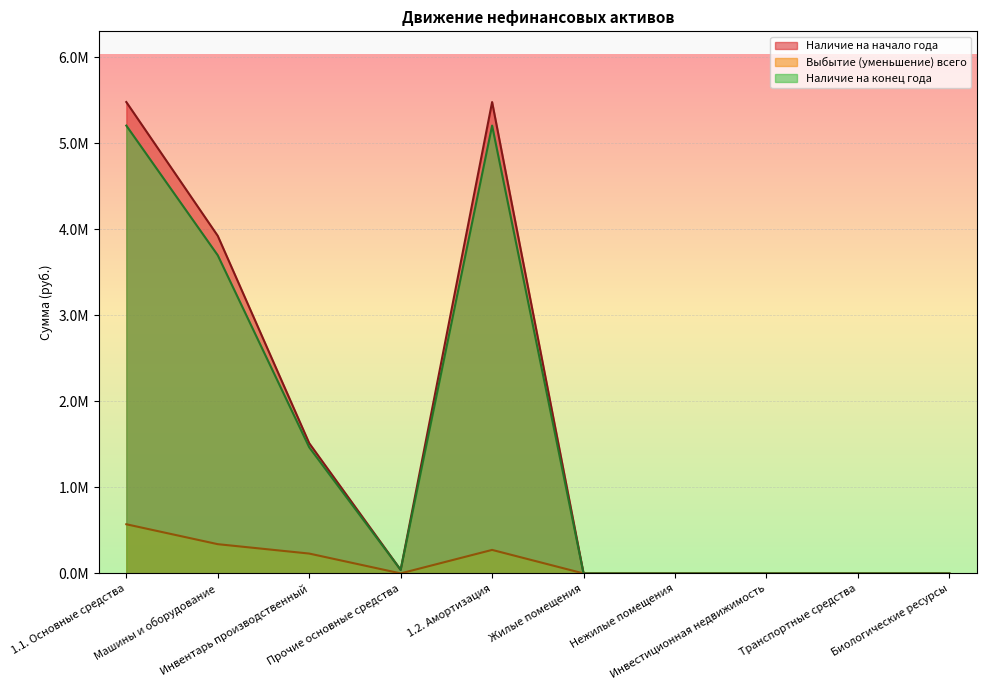

Reading left to right, what are all the values shown in this chart?

Наличие на начало года: 5481921.8	3925703.9	1514727.7	41490.2	5481921.8	0.0	0.0	0.0	0.0	0.0
Выбытие (уменьшение) всего: 572017.5	340356.8	231140.7	520.0	273728.9	0.0	0.0	0.0	0.0	0.0
Наличие на конец года: 5208192.9	3699725.0	1466977.8	41490.2	5208192.9	0.0	0.0	0.0	0.0	0.0